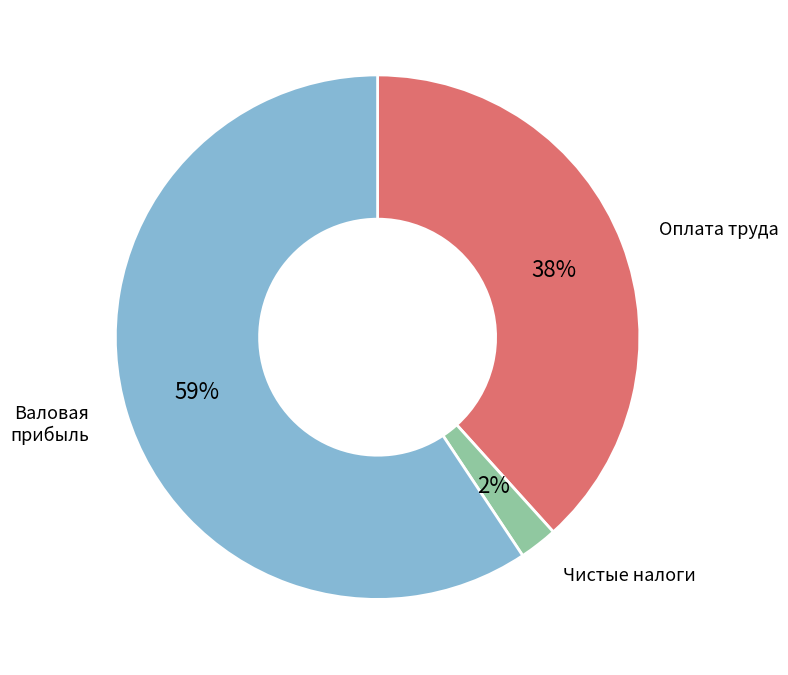

To the nearest percent, what is the combined percentage of Валовая прибыль and Оплата труда?

98%